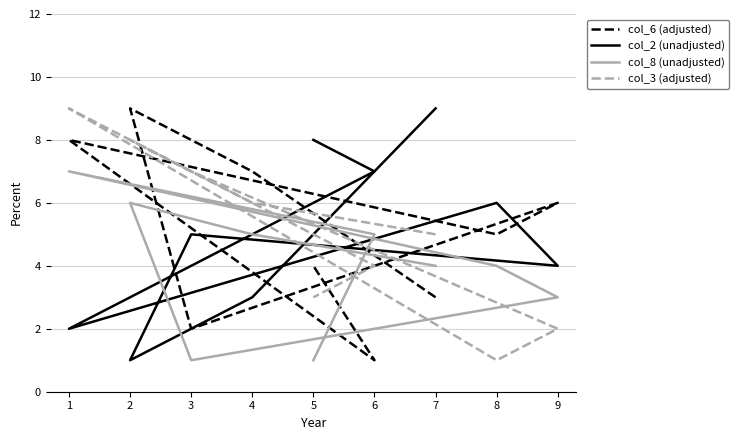

At which category does col_2 (unadjusted) reach its first local peak?

3